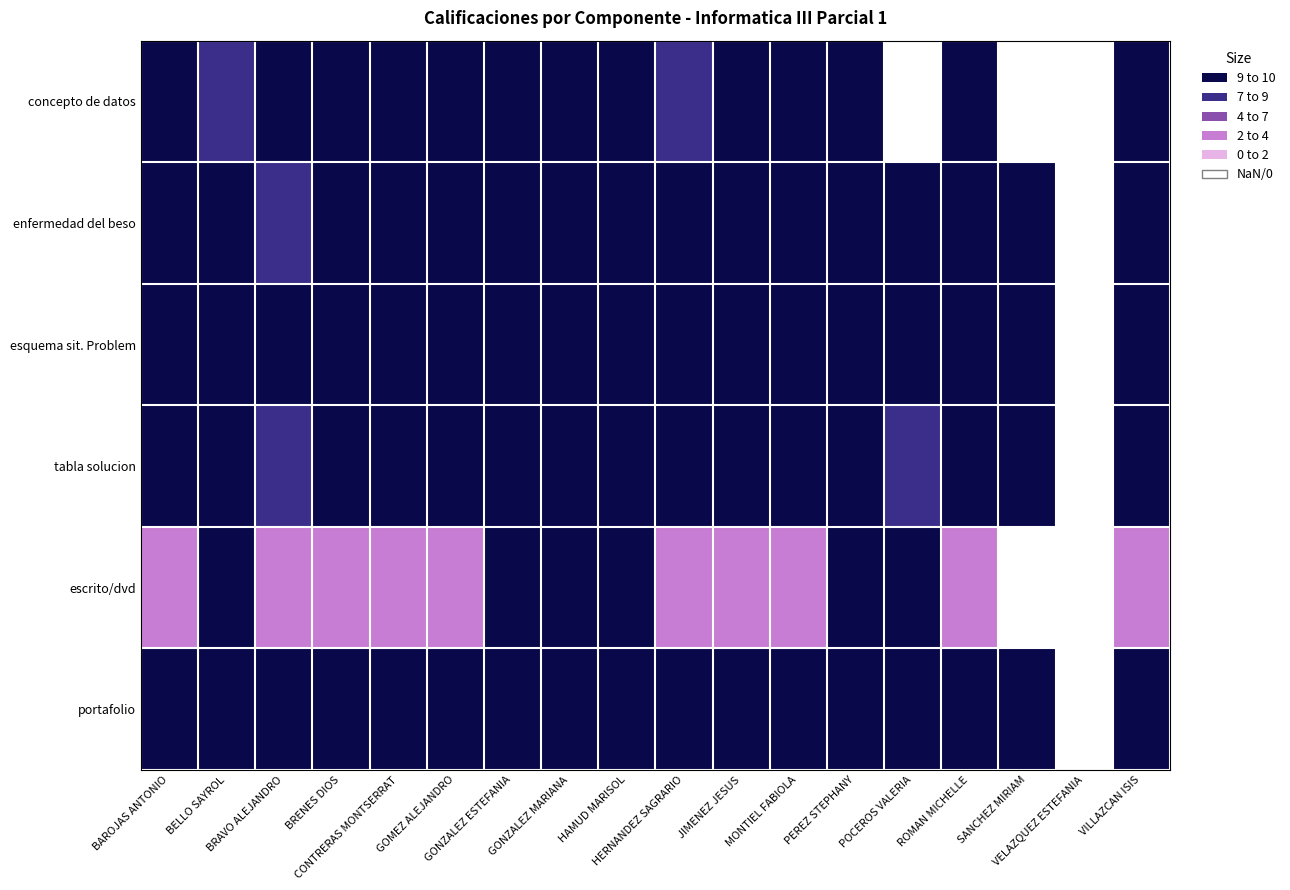

Rank the series by their maximum value, from lowest to highest.

concepto de datos, enfermedad del beso, esquema sit. Problem, tabla solucion, escrito/dvd, portafolio